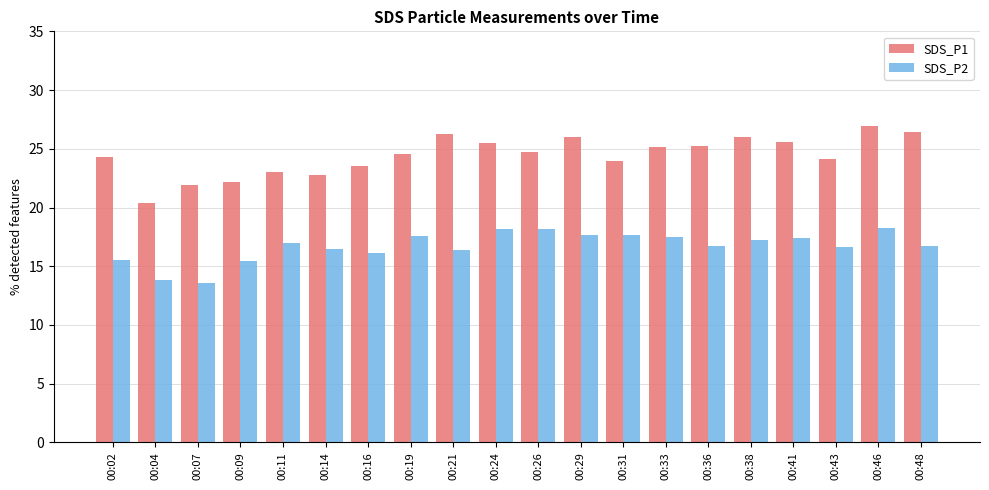

Which series has the widest spread of values?

SDS_P1